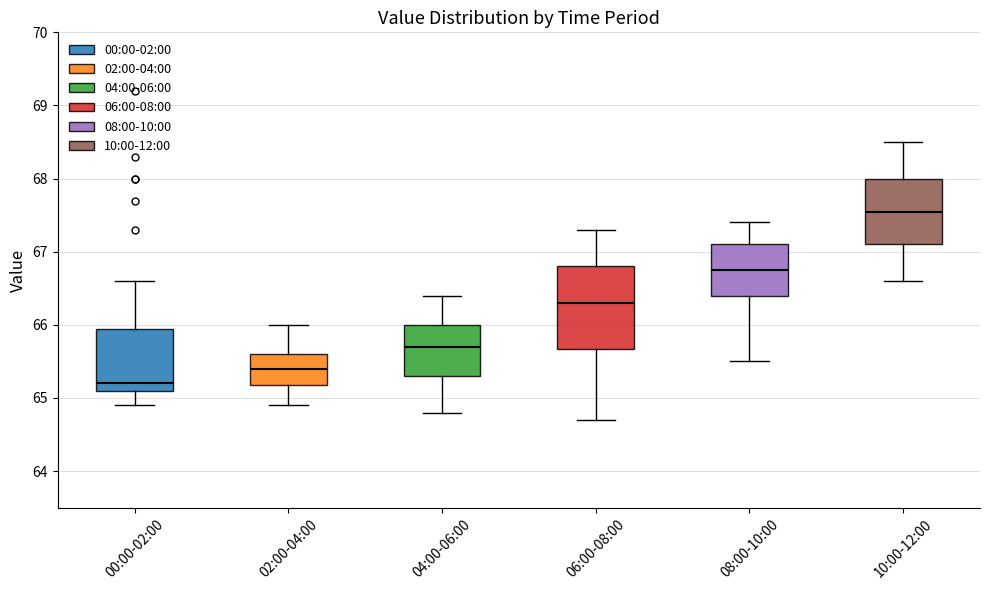

Comparing the boxes themselves (not the whiskers), which one is the tallest?

06:00-08:00